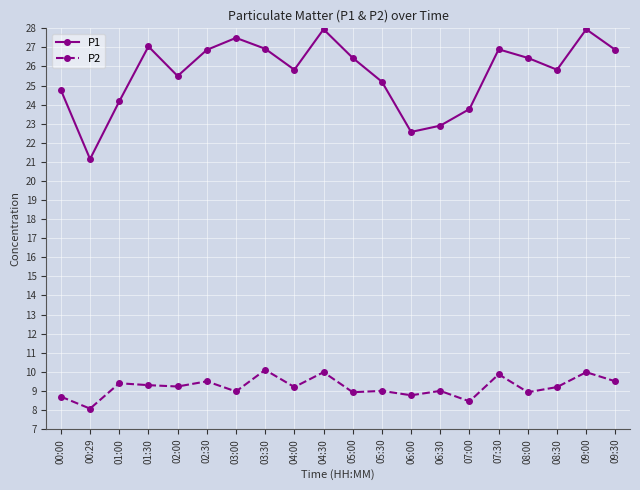

At which category does P1 reach its first local valley?

00:29